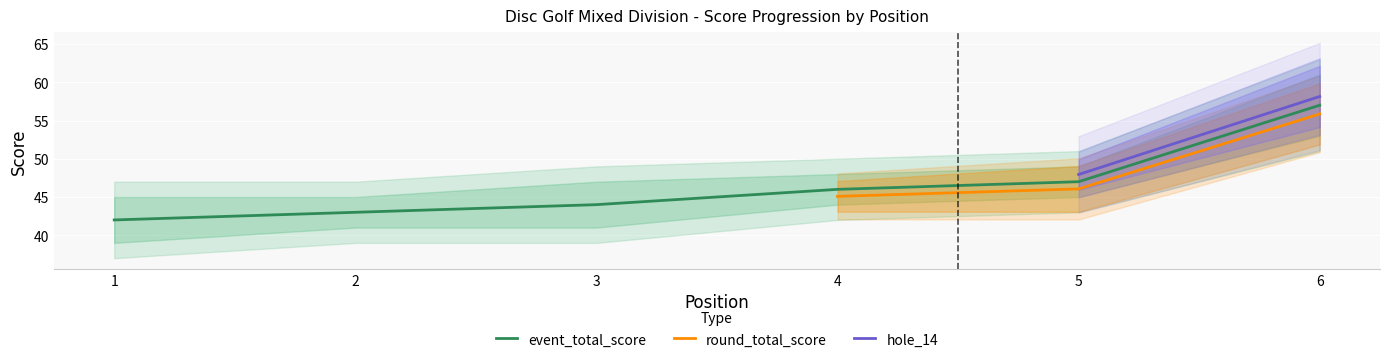

The value of event_total_score at 3 is 10. True or false?

False